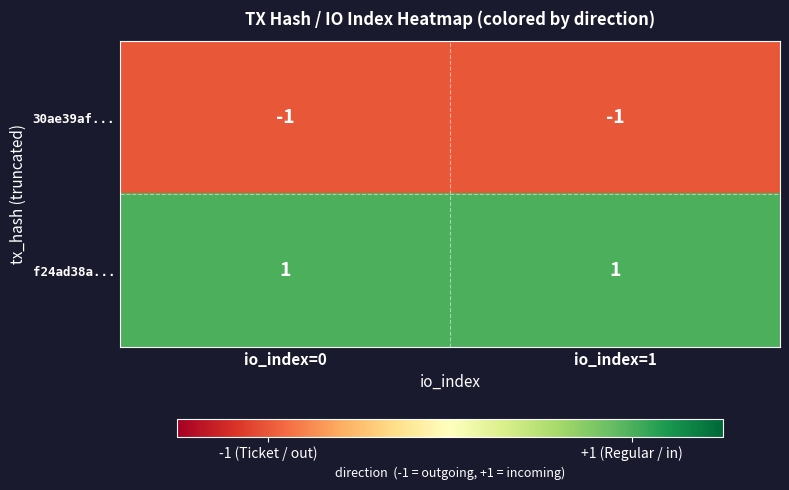

What is the maximum value shown in the chart?

1